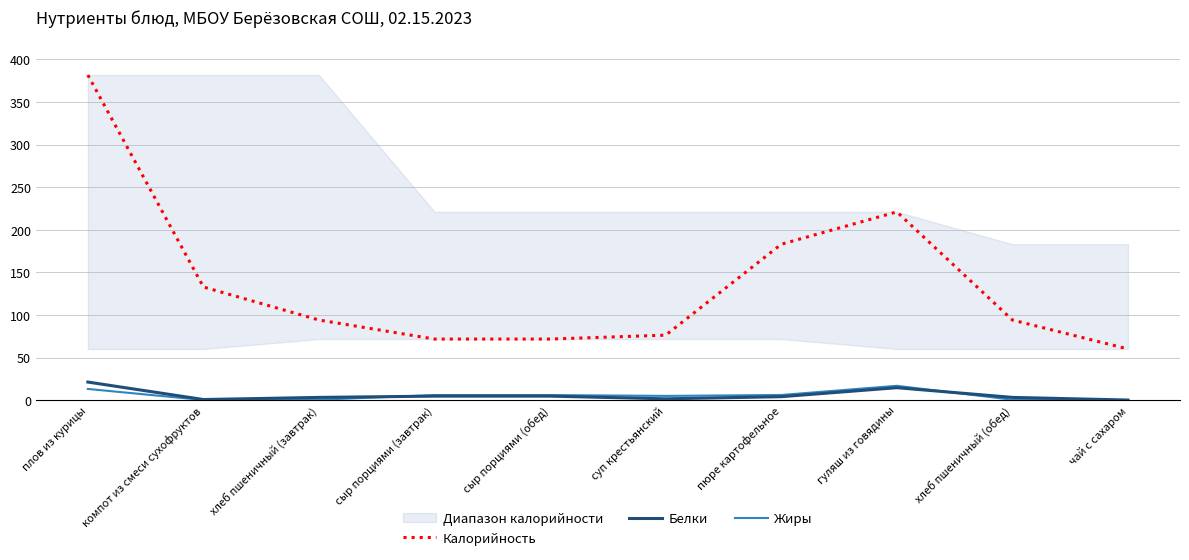

List the labels in order of Белки value, largest first.

плов из курицы, гуляш из говядины, сыр порциями (завтрак), сыр порциями (обед), пюре картофельное, хлеб пшеничный (завтрак), хлеб пшеничный (обед), суп крестьянский, компот из смеси сухофруктов, чай с сахаром